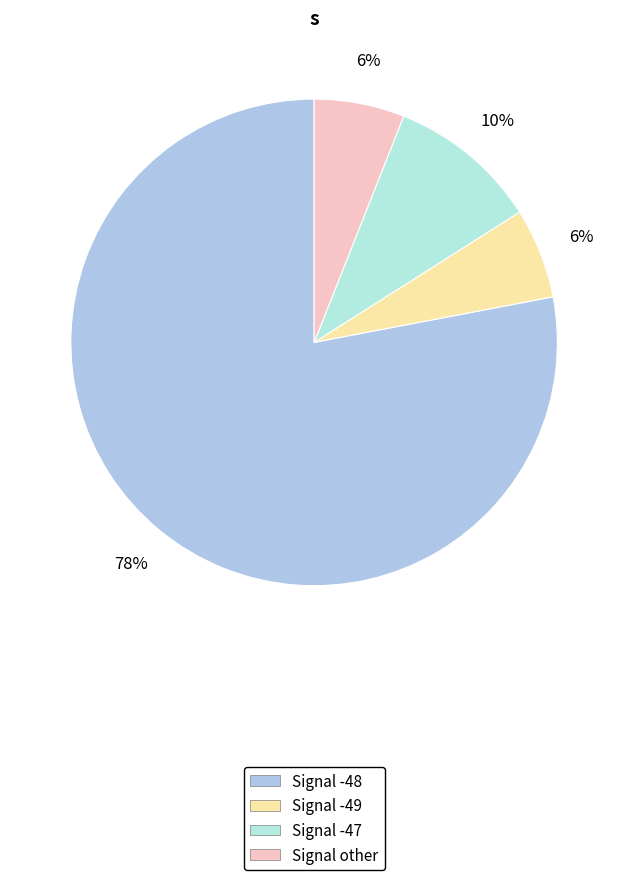

To the nearest percent, what portion does Signal -47 represent?

10%